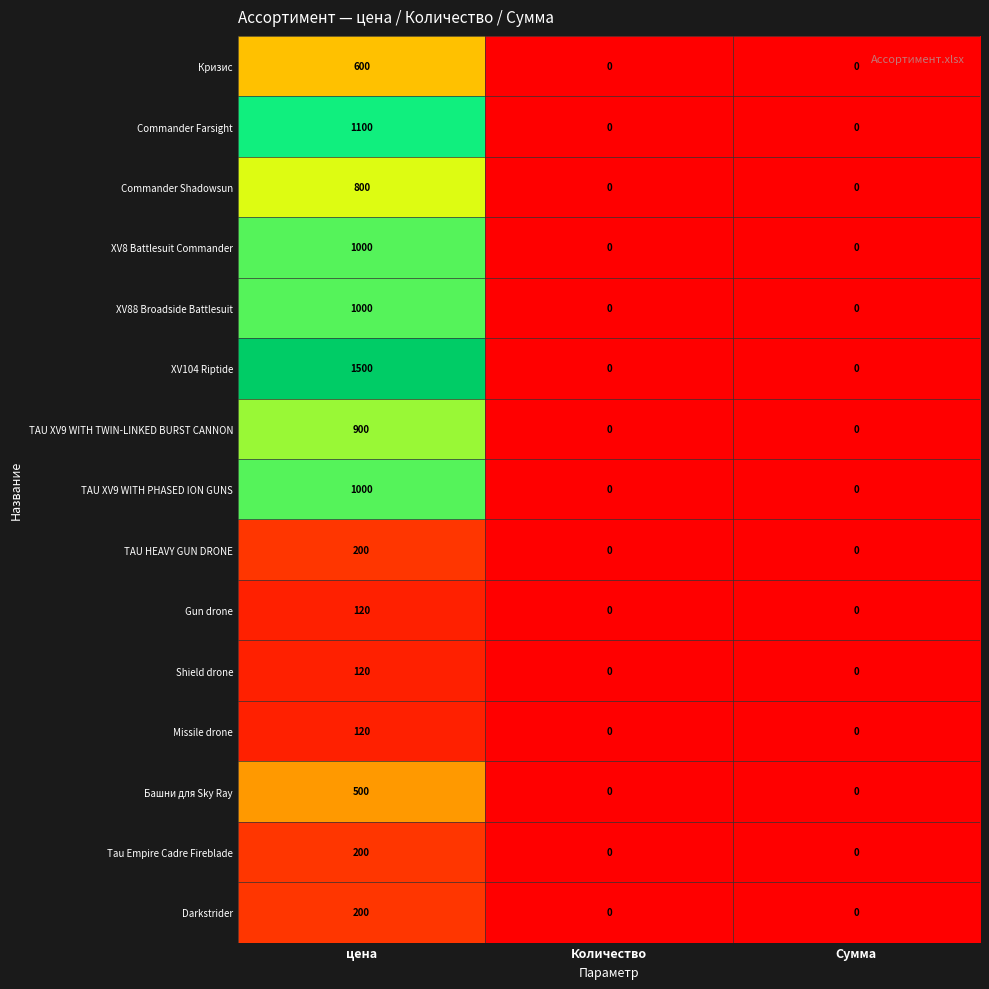

What is the maximum value shown in the chart?

1500